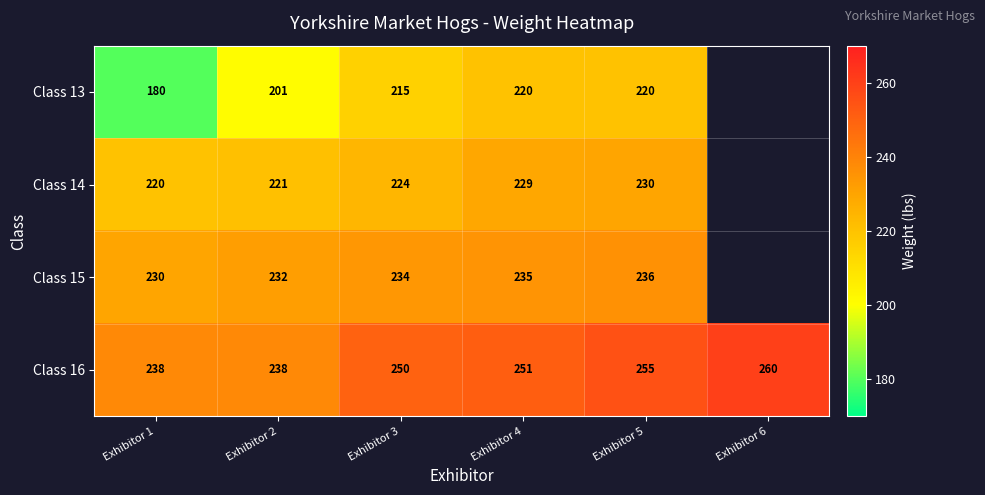

True or false: Class 15 has a value of 161.4 at Exhibitor 5.

False